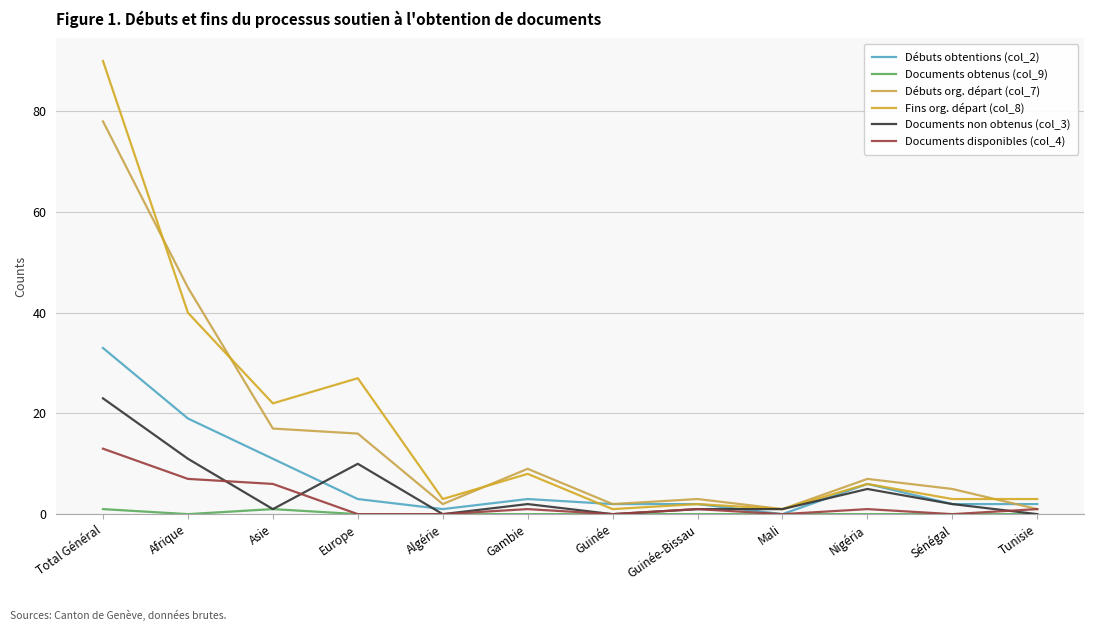

List the series in order of their peak value, lowest first.

Documents obtenus (col_9), Documents disponibles (col_4), Documents non obtenus (col_3), Débuts obtentions (col_2), Débuts org. départ (col_7), Fins org. départ (col_8)